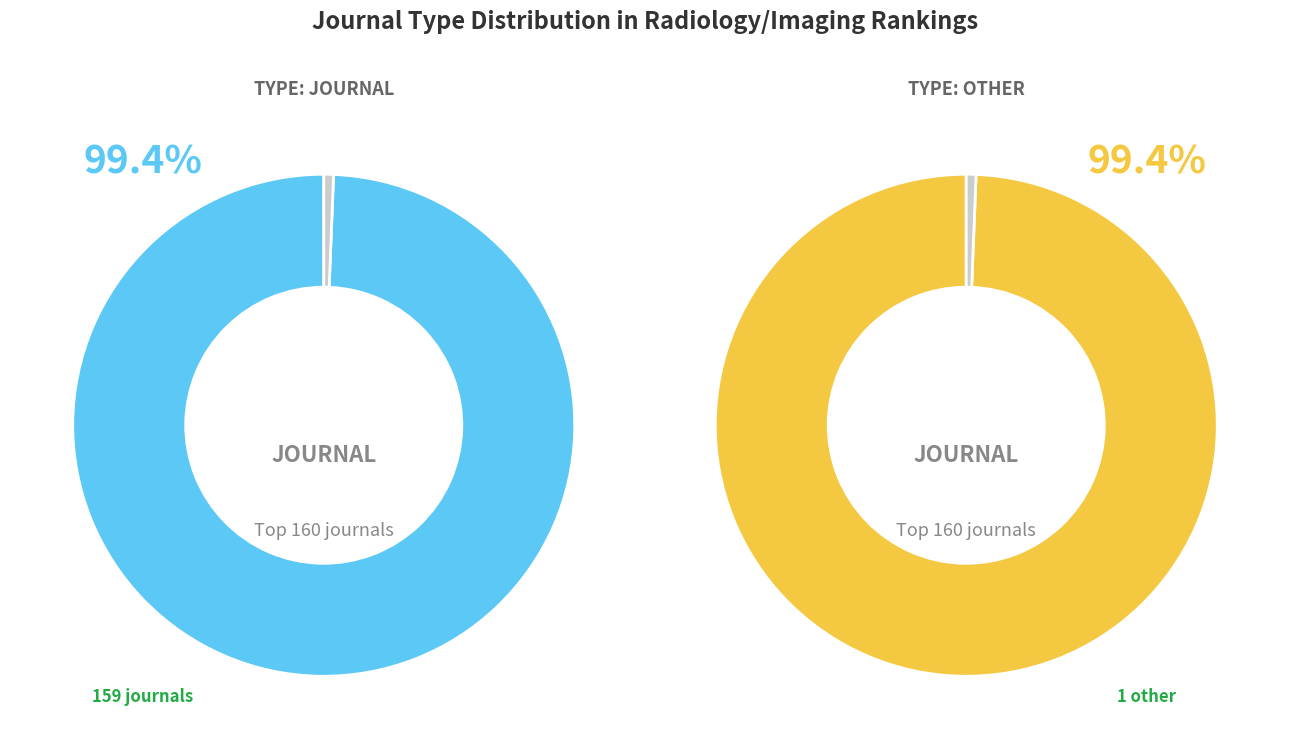

Rank the categories by value from lowest to highest.

other, journal